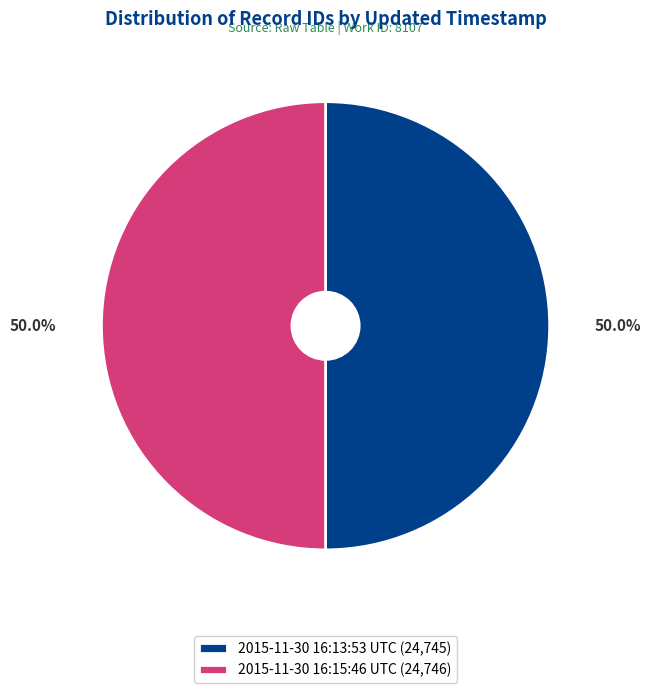

Combined, what portion of the pie is 2015-11-30 16:13:53 UTC (24,745) and 2015-11-30 16:15:46 UTC (24,746)?

100.0%